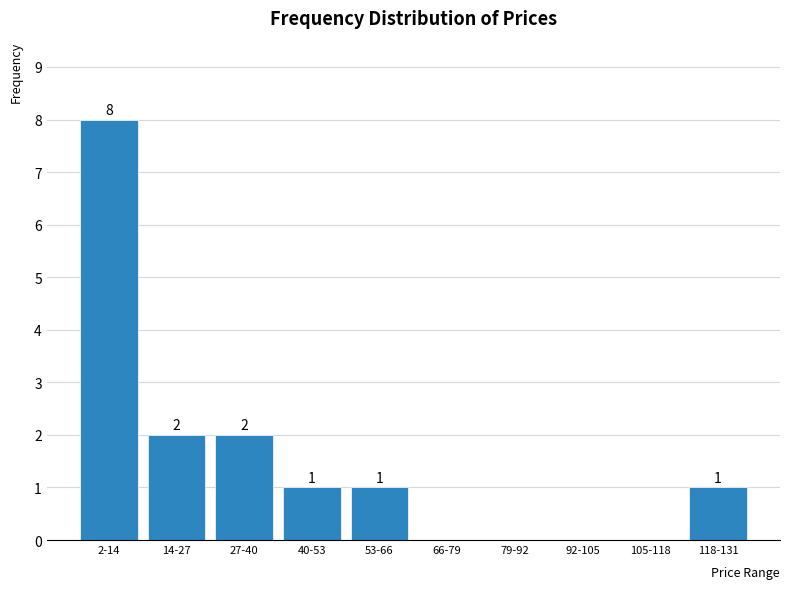

Reading left to right, transcribe all the data shown in this chart.

2-14=8	14-27=2	27-40=2	40-53=1	53-66=1	66-79=0	79-92=0	92-105=0	105-118=0	118-131=1